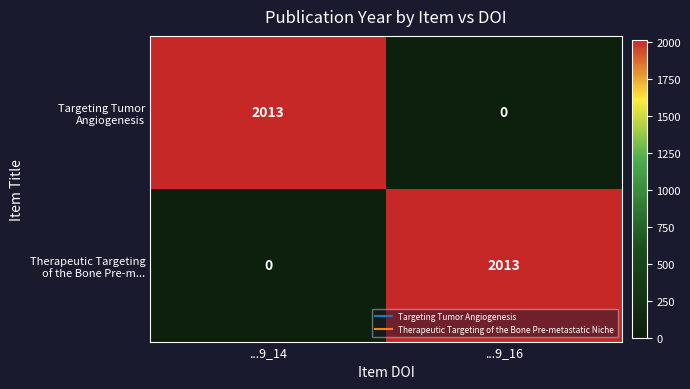

What is the difference between the highest and lowest values at ...9_16?

2013